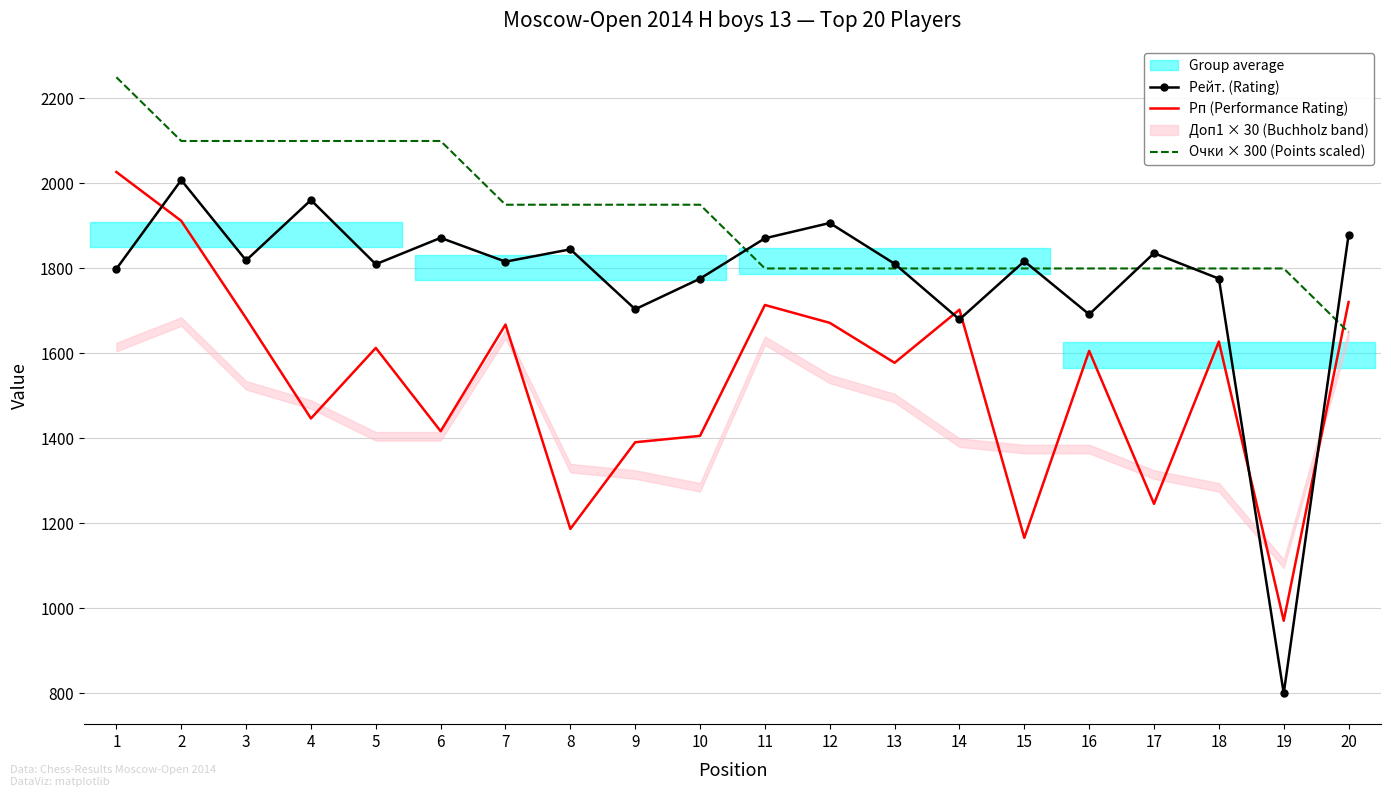

How many interior local valleys does the Рп (Performance Rating) series have?

7